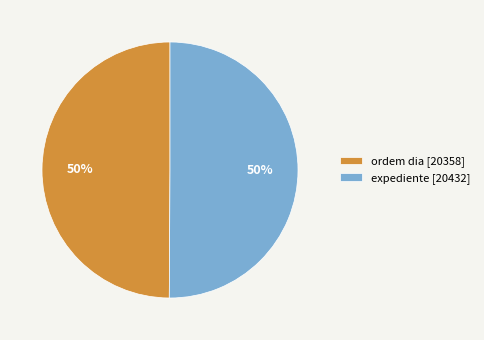

To the nearest percent, what percentage of the pie is ordem dia?

50%